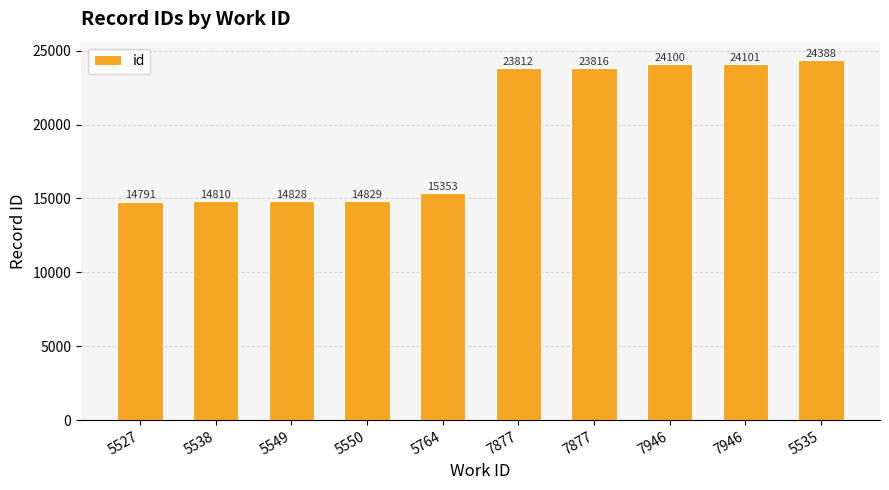

Between 7946 and 5764, which is larger?

7946